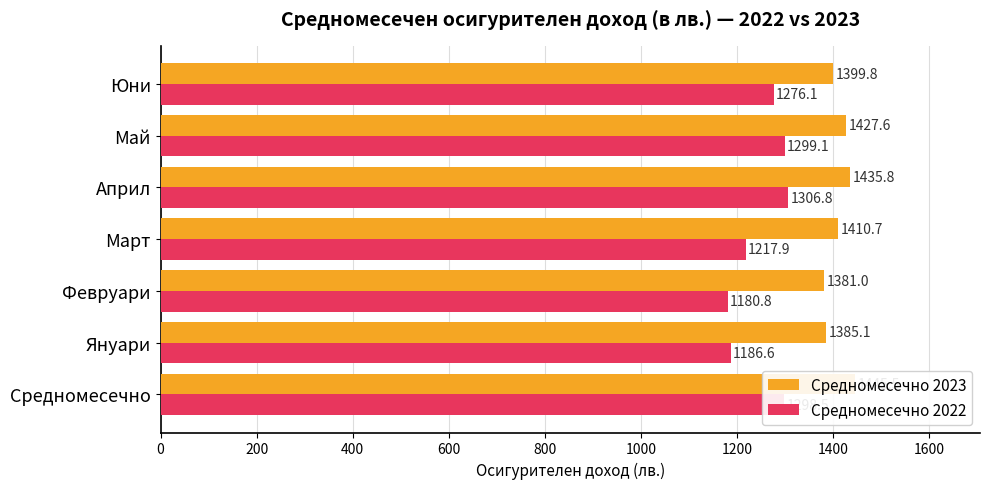

How many groups of bars are there?

7